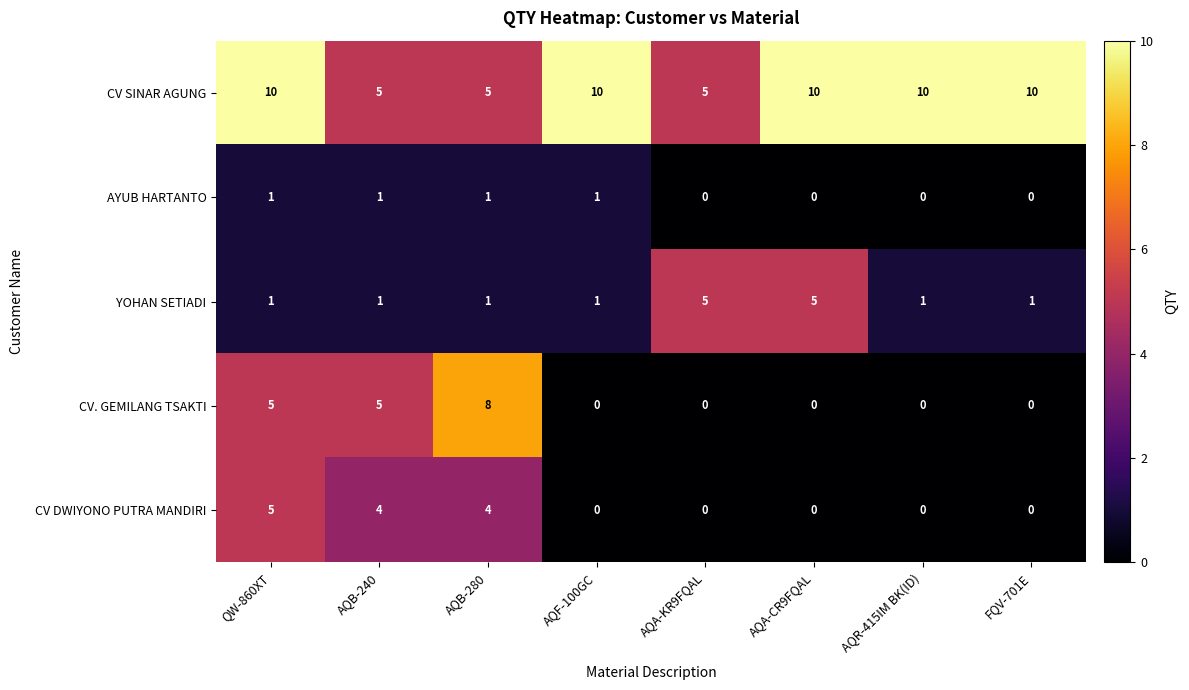

The CV DWIYONO PUTRA MANDIRI series shows -3 at AQA-CR9FQAL. True or false?

False